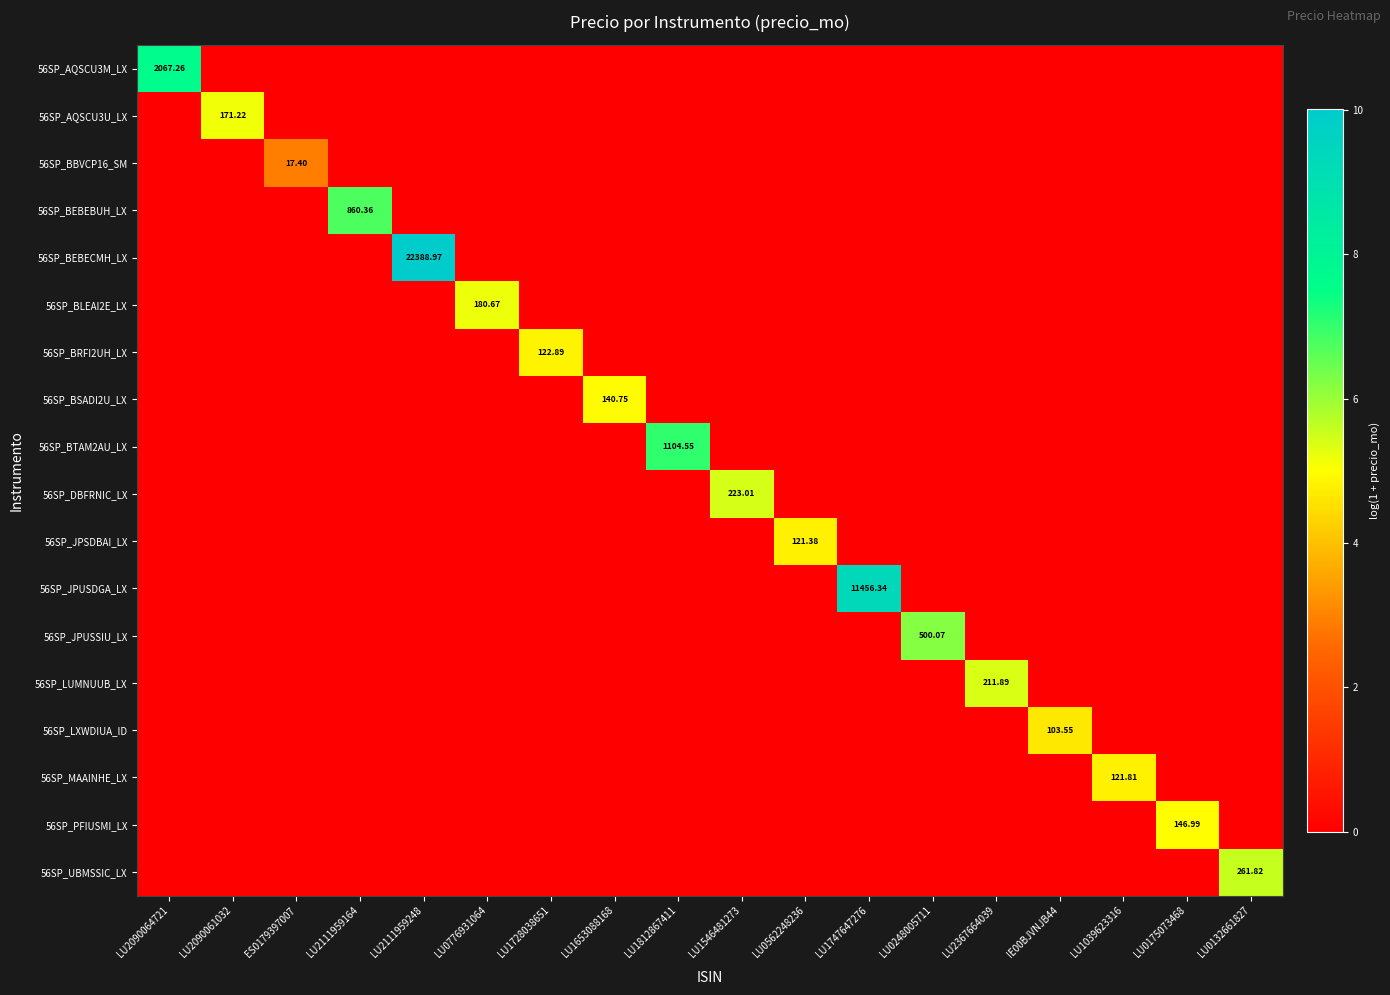

What is the spread (max minus min) of values at LU0175073468?

5.0